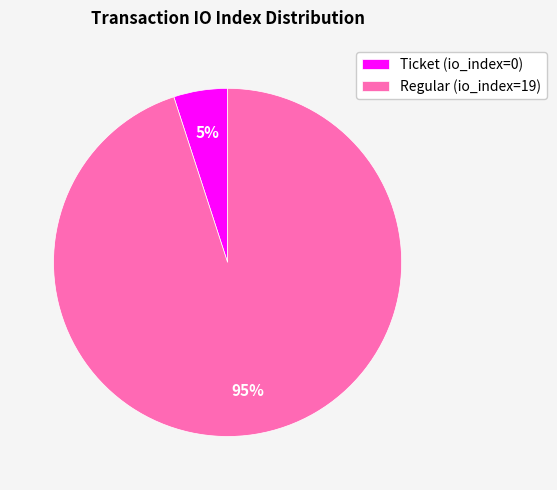

Count the number of slices in the pie.

2